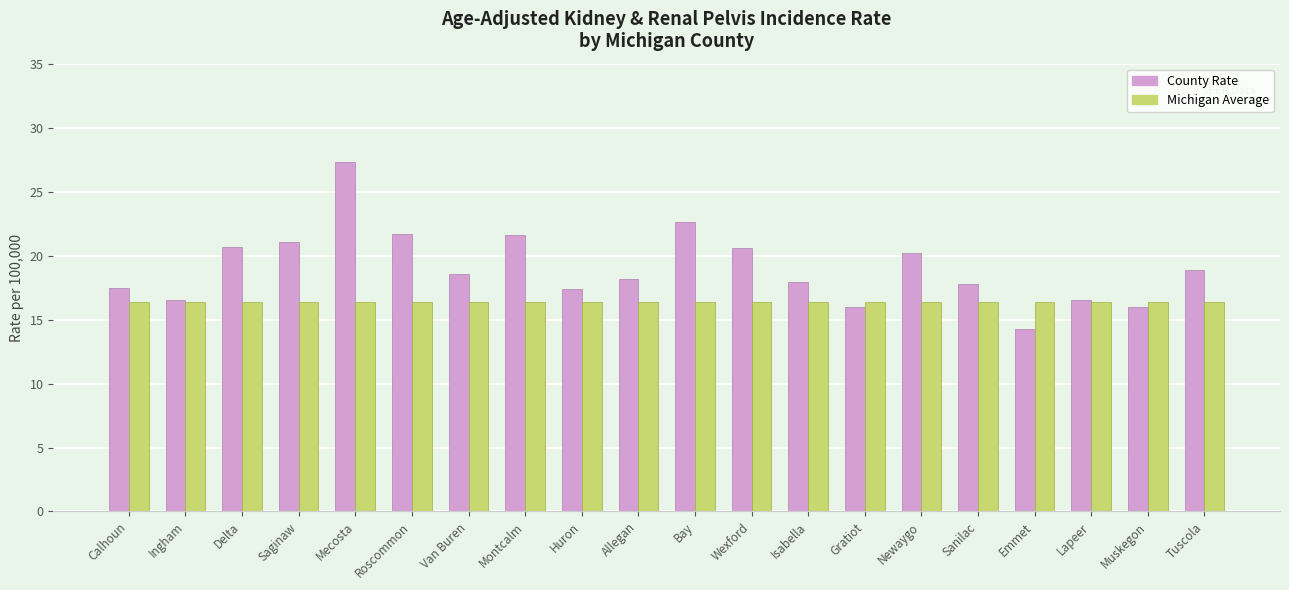

Is it true that Michigan Average equals 16.4 at Emmet?

True